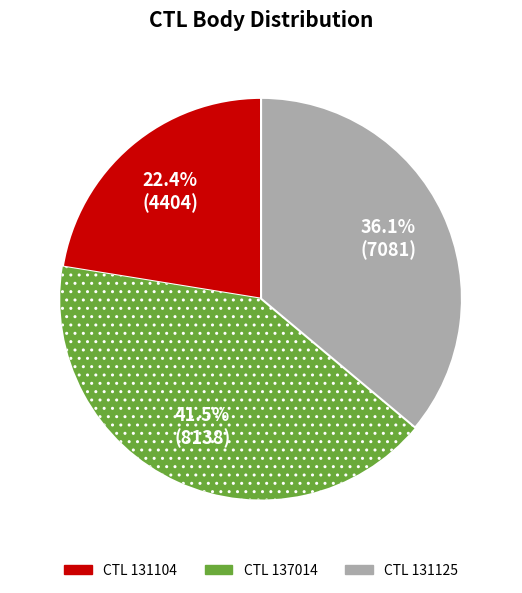

To the nearest percent, what is the average slice percentage?

33%